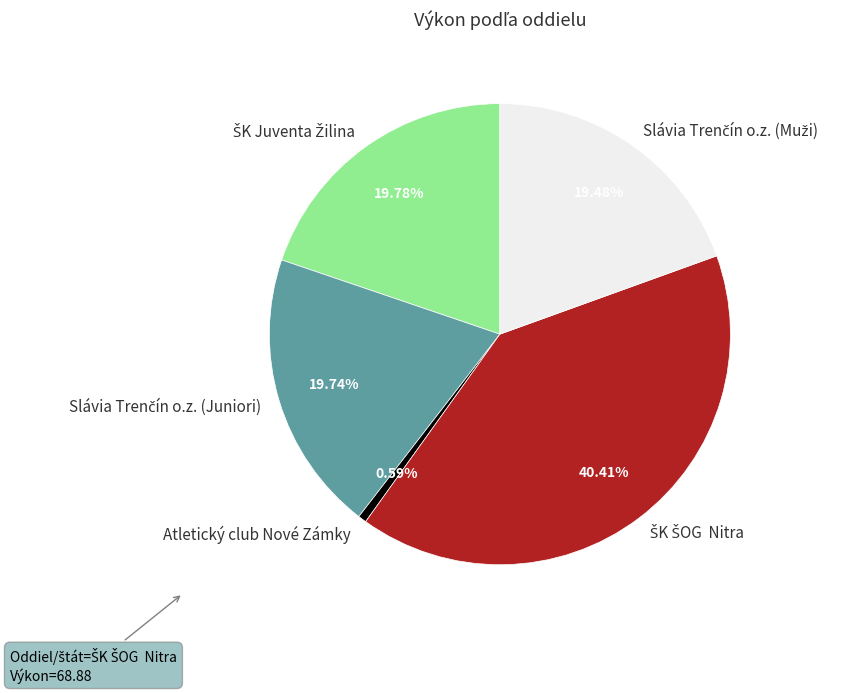

Count the number of slices in the pie.

5